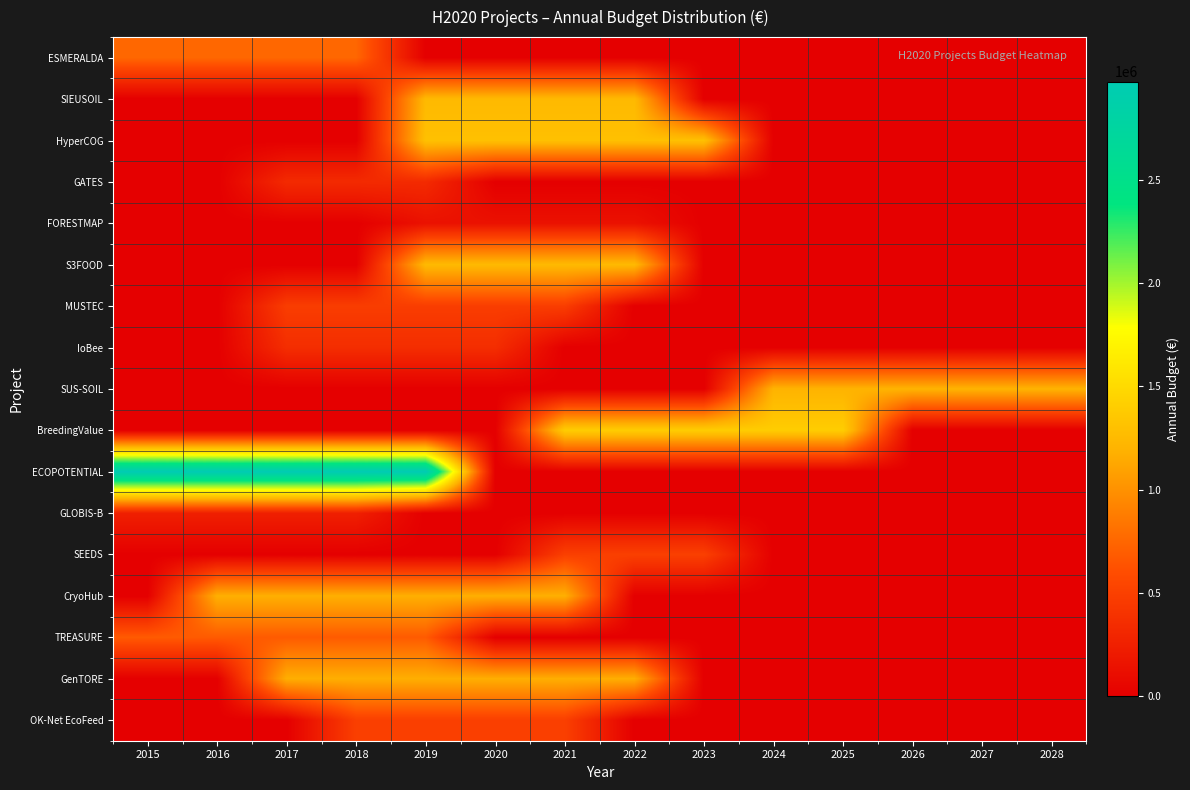

Reading left to right, extract all data points from this chart.

ESMERALDA: 2015=750541.5	2016=750541.5	2017=750541.5	2018=750541.5	2019=0.0	2020=0.0	2021=0.0	2022=0.0	2023=0.0	2024=0.0	2025=0.0	2026=0.0	2027=0.0	2028=0.0
SIEUSOIL: 2015=0.0	2016=0.0	2017=0.0	2018=0.0	2019=1246368.8	2020=1246368.8	2021=1246368.8	2022=1246368.8	2023=0.0	2024=0.0	2025=0.0	2026=0.0	2027=0.0	2028=0.0
HyperCOG: 2015=0.0	2016=0.0	2017=0.0	2018=0.0	2019=1300862.4	2020=1300862.4	2021=1300862.4	2022=1300862.4	2023=1300862.4	2024=0.0	2025=0.0	2026=0.0	2027=0.0	2028=0.0
GATES: 2015=0.0	2016=0.0	2017=332968.7	2018=332968.7	2019=332968.7	2020=0.0	2021=0.0	2022=0.0	2023=0.0	2024=0.0	2025=0.0	2026=0.0	2027=0.0	2028=0.0
FORESTMAP: 2015=0.0	2016=0.0	2017=0.0	2018=0.0	2019=139705.2	2020=139705.2	2021=139705.2	2022=139705.2	2023=0.0	2024=0.0	2025=0.0	2026=0.0	2027=0.0	2028=0.0
S3FOOD: 2015=0.0	2016=0.0	2017=0.0	2018=0.0	2019=1249580.5	2020=1249580.5	2021=1249580.5	2022=1249580.5	2023=0.0	2024=0.0	2025=0.0	2026=0.0	2027=0.0	2028=0.0
MUSTEC: 2015=0.0	2016=0.0	2017=479305.2	2018=479305.2	2019=479305.2	2020=479305.2	2021=479305.2	2022=0.0	2023=0.0	2024=0.0	2025=0.0	2026=0.0	2027=0.0	2028=0.0
IoBee: 2015=0.0	2016=0.0	2017=359044.5	2018=359044.5	2019=359044.5	2020=359044.5	2021=0.0	2022=0.0	2023=0.0	2024=0.0	2025=0.0	2026=0.0	2027=0.0	2028=0.0
SUS-SOIL: 2015=0.0	2016=0.0	2017=0.0	2018=0.0	2019=0.0	2020=0.0	2021=0.0	2022=0.0	2023=0.0	2024=1199522.6	2025=1199522.6	2026=1199522.6	2027=1199522.6	2028=1199522.6
BreedingValue: 2015=0.0	2016=0.0	2017=0.0	2018=0.0	2019=0.0	2020=0.0	2021=1397255.6	2022=1397255.6	2023=1397255.6	2024=1397255.6	2025=1397255.6	2026=0.0	2027=0.0	2028=0.0
ECOPOTENTIAL: 2015=2974868.0	2016=2974868.0	2017=2974868.0	2018=2974868.0	2019=2974868.0	2020=0.0	2021=0.0	2022=0.0	2023=0.0	2024=0.0	2025=0.0	2026=0.0	2027=0.0	2028=0.0
GLOBIS-B: 2015=251468.8	2016=251468.8	2017=251468.8	2018=251468.8	2019=0.0	2020=0.0	2021=0.0	2022=0.0	2023=0.0	2024=0.0	2025=0.0	2026=0.0	2027=0.0	2028=0.0
SEEDS: 2015=0.0	2016=0.0	2017=0.0	2018=0.0	2019=0.0	2020=0.0	2021=499625.0	2022=499625.0	2023=499625.0	2024=0.0	2025=0.0	2026=0.0	2027=0.0	2028=0.0
CryoHub: 2015=0.0	2016=1174265.7	2017=1174265.7	2018=1174265.7	2019=1174265.7	2020=1174265.7	2021=1174265.7	2022=0.0	2023=0.0	2024=0.0	2025=0.0	2026=0.0	2027=0.0	2028=0.0
TREASURE: 2015=679197.2	2016=679197.2	2017=679197.2	2018=679197.2	2019=679197.2	2020=0.0	2021=0.0	2022=0.0	2023=0.0	2024=0.0	2025=0.0	2026=0.0	2027=0.0	2028=0.0
GenTORE: 2015=0.0	2016=0.0	2017=1166666.5	2018=1166666.5	2019=1166666.5	2020=1166666.5	2021=1166666.5	2022=1166666.5	2023=0.0	2024=0.0	2025=0.0	2026=0.0	2027=0.0	2028=0.0
OK-Net EcoFeed: 2015=0.0	2016=0.0	2017=0.0	2018=497592.0	2019=497592.0	2020=497592.0	2021=497592.0	2022=0.0	2023=0.0	2024=0.0	2025=0.0	2026=0.0	2027=0.0	2028=0.0